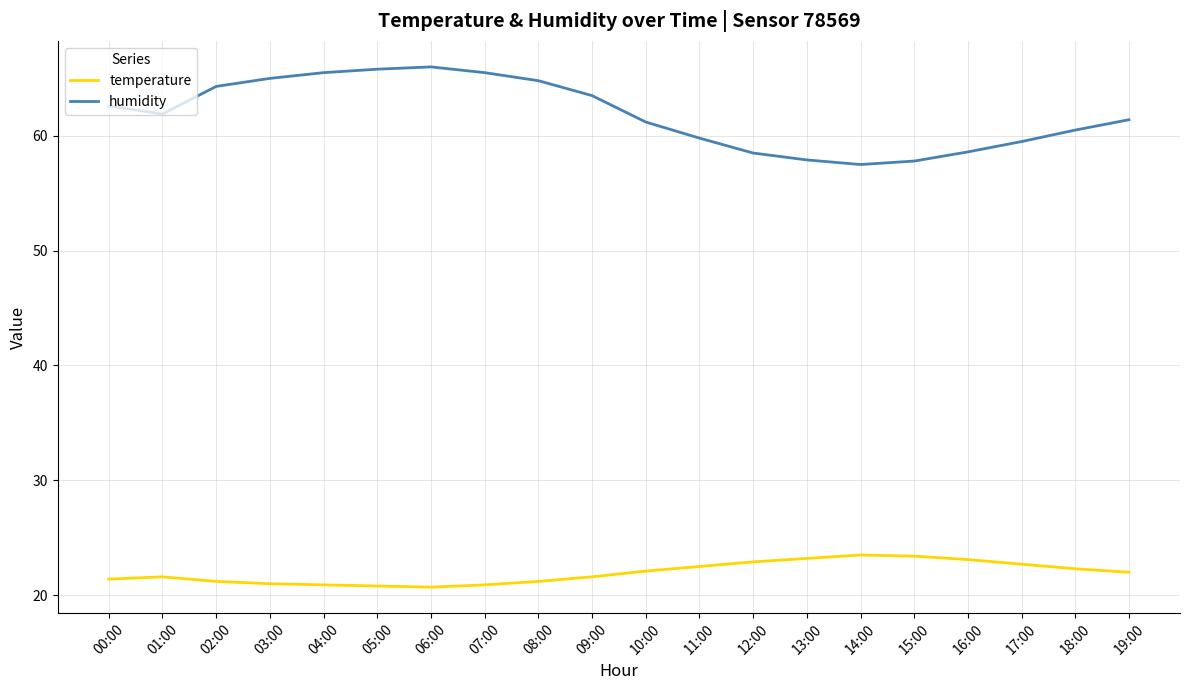

Which series has the widest spread of values?

humidity